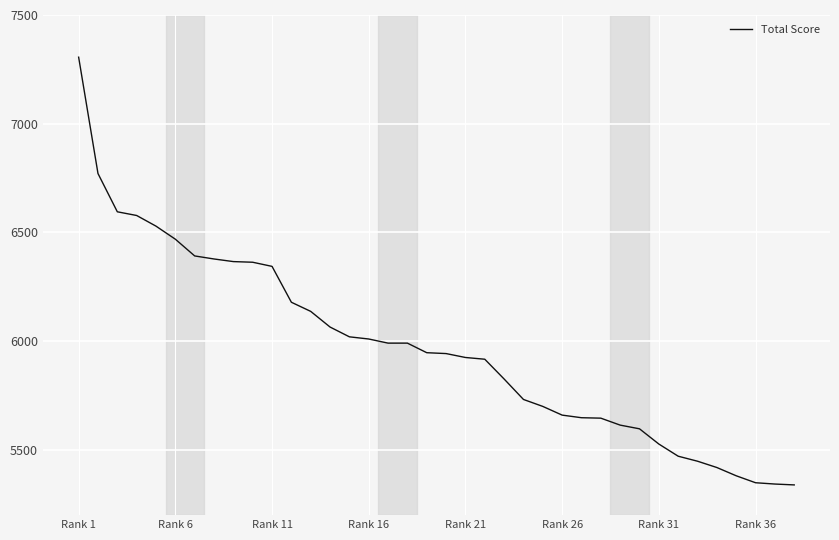

What is the difference between the maximum and minimum values?

1967